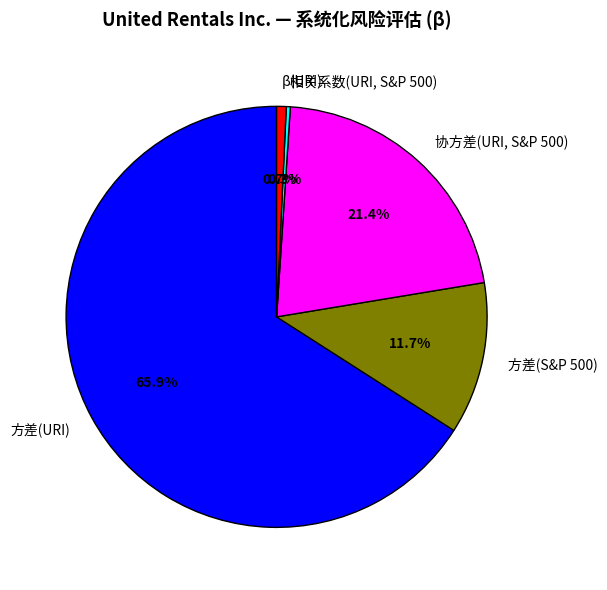

How many slices are in this pie chart?

5